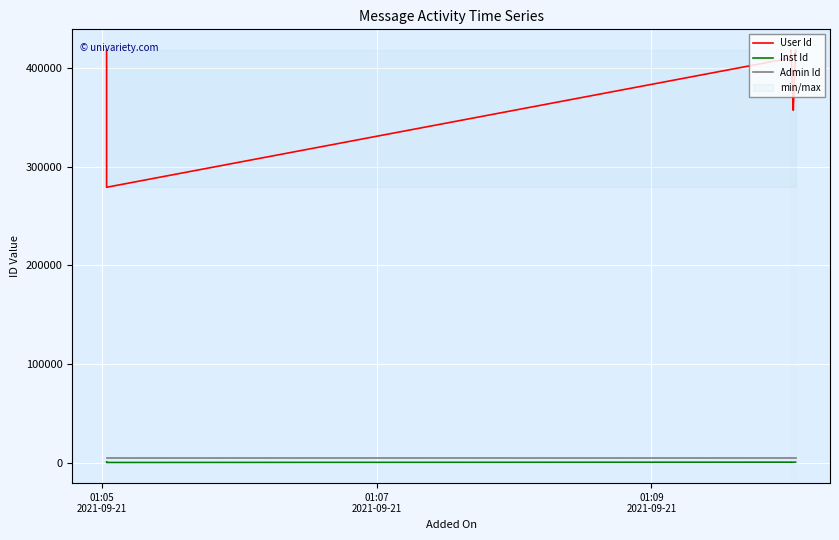

True or false: Inst Id has more than 0 points higher than both neighbors.

True